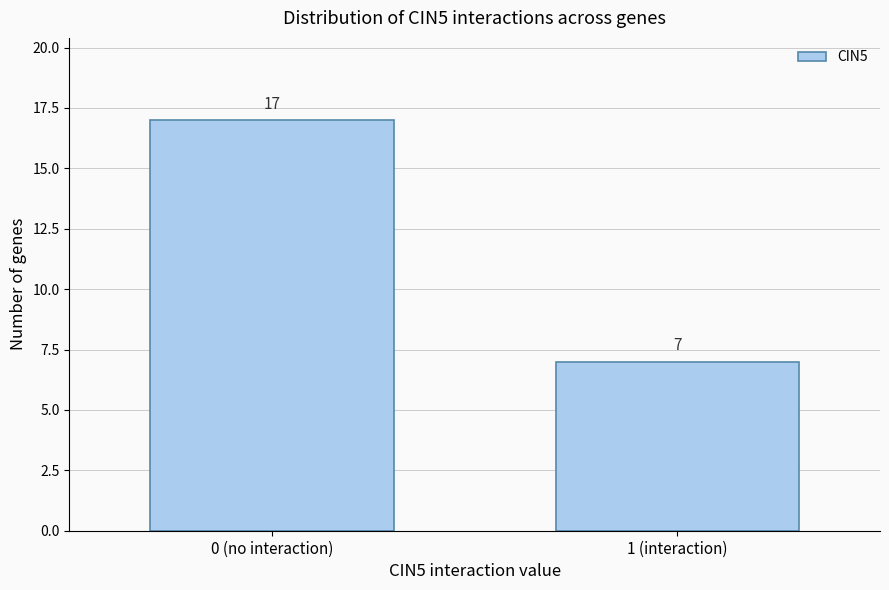

Reading left to right, extract all data points from this chart.

0 (no interaction)=17	1 (interaction)=7